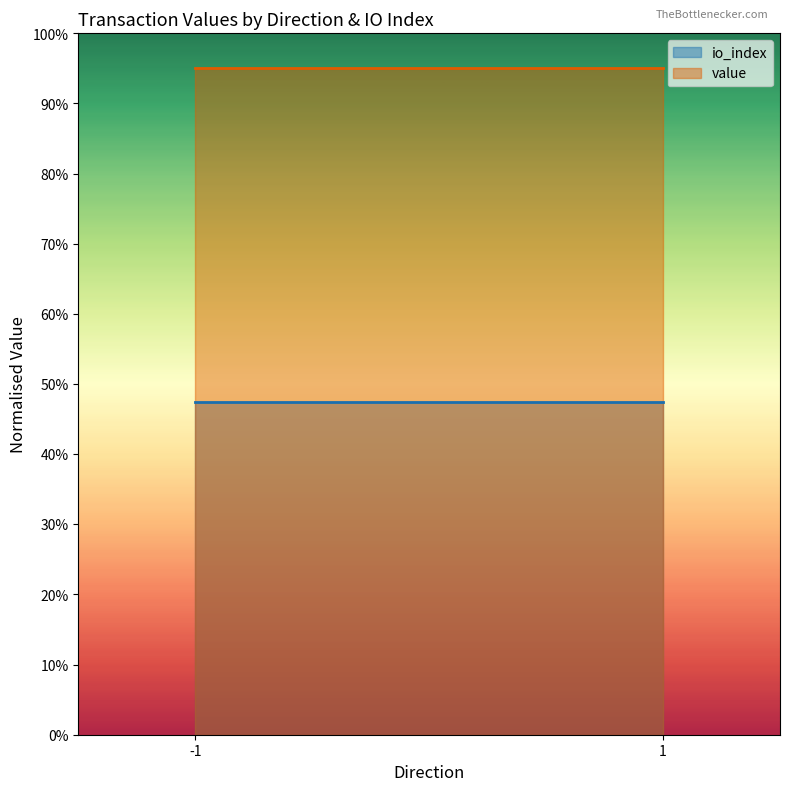

Which series has the largest total across all categories?

value